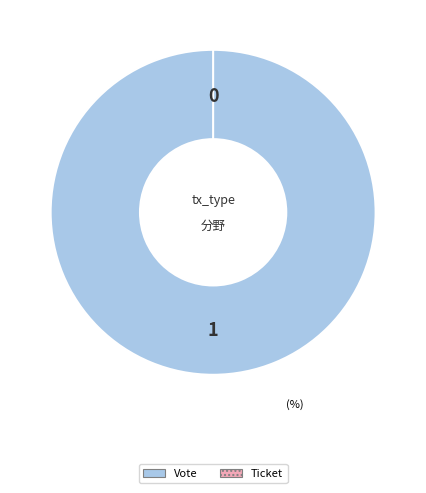

What is the largest slice in the pie chart?

Vote